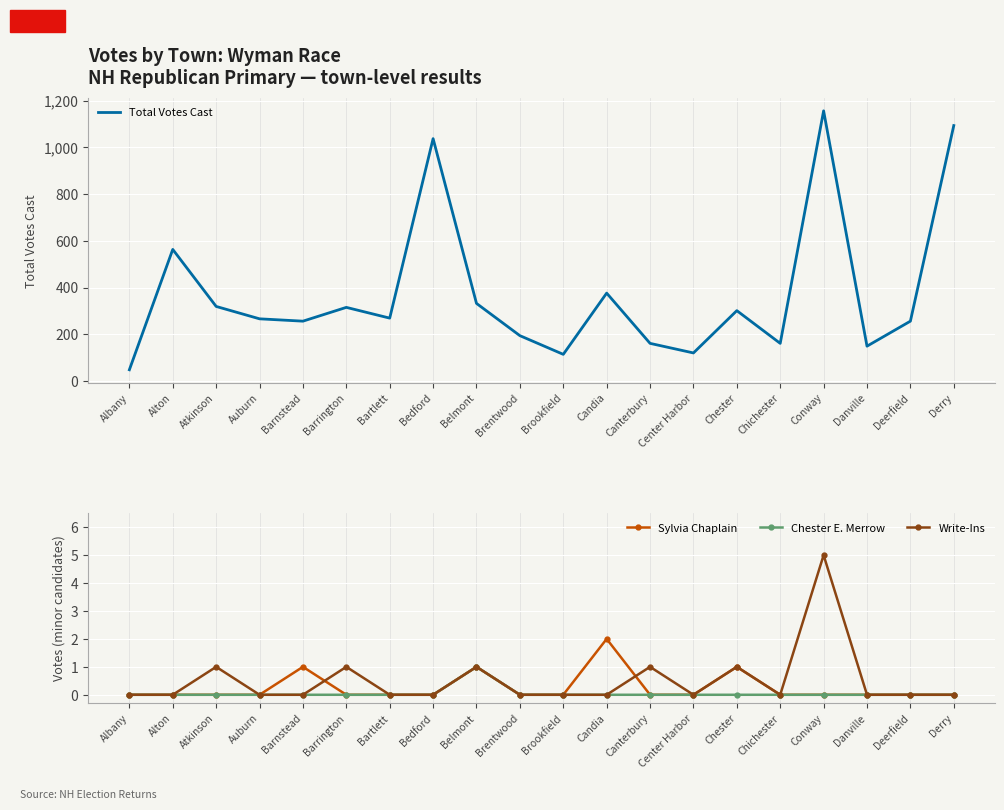

True or false: Sylvia Chaplain and Chester E. Merrow cross at least once.

False